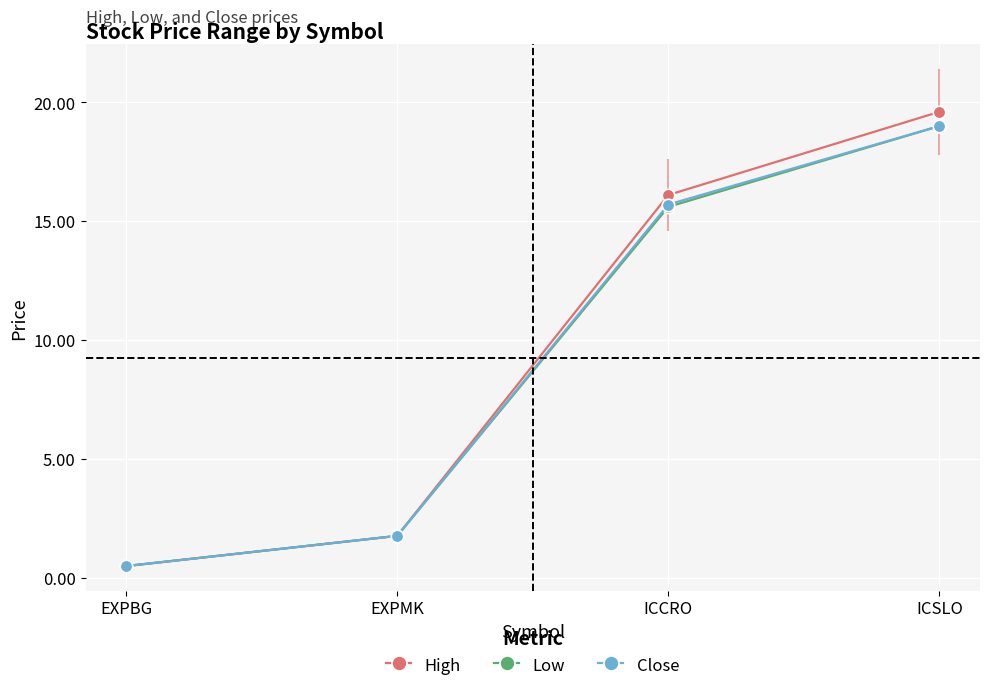

Reading left to right, what are all the values shown in this chart?

High: EXPBG=0.5	EXPMK=1.8	ICCRO=16.1	ICSLO=19.6
Low: EXPBG=0.5	EXPMK=1.8	ICCRO=15.6	ICSLO=19.0
Close: EXPBG=0.5	EXPMK=1.8	ICCRO=15.7	ICSLO=19.0